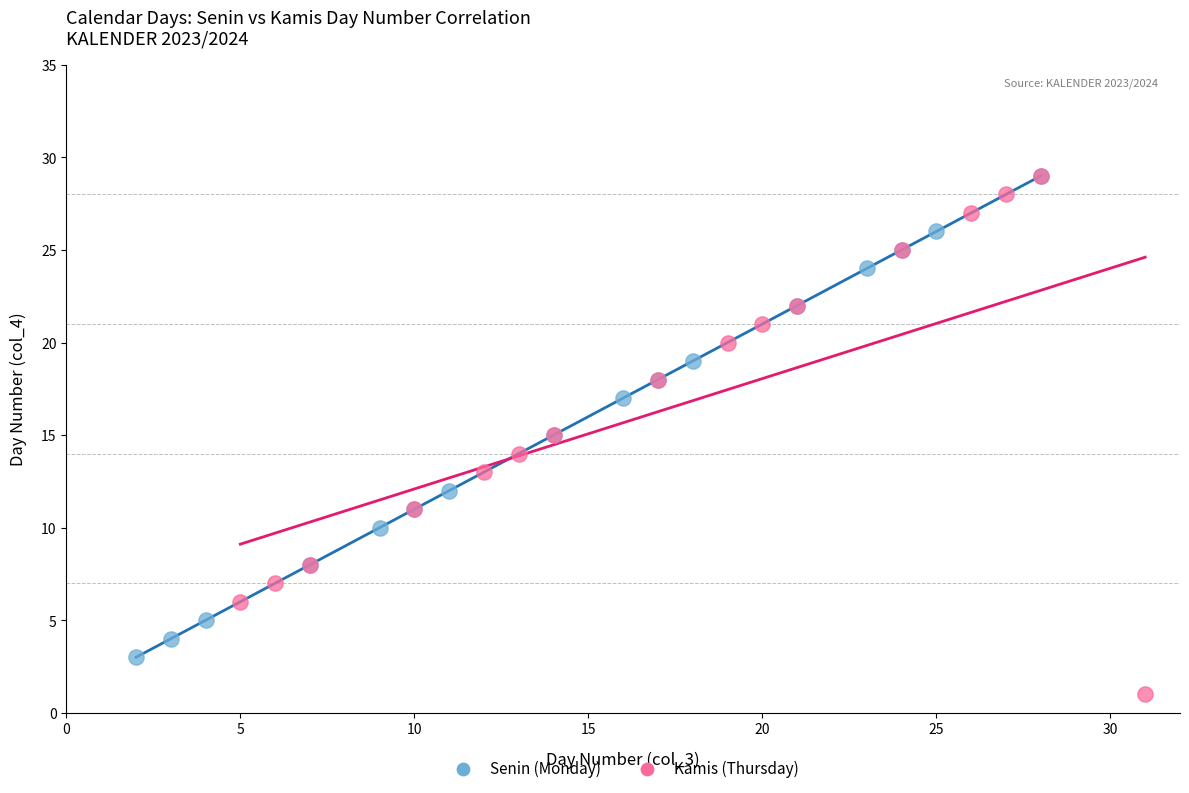

Which series contains the lowest Y value?

Kamis (Thursday)